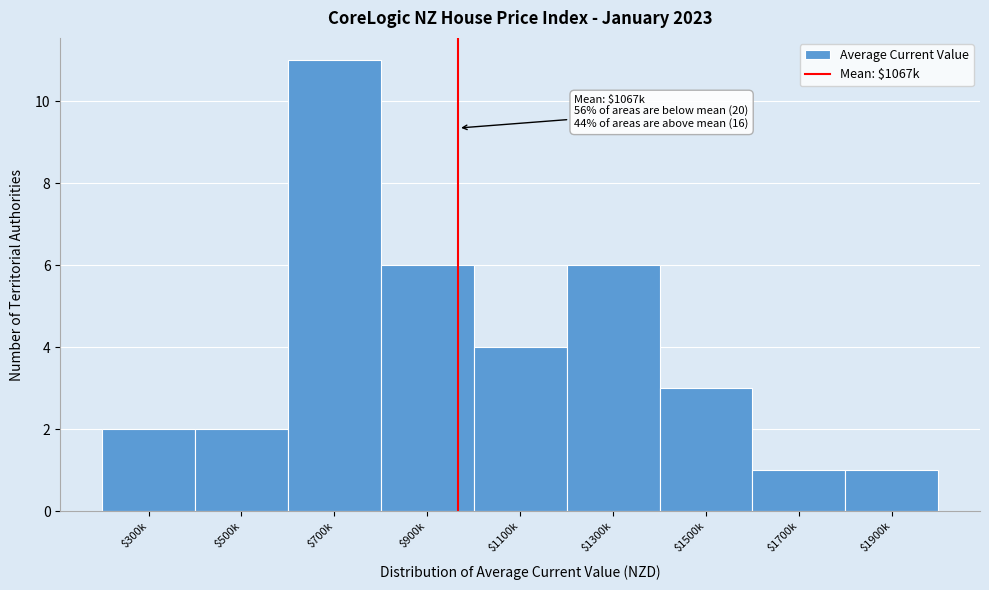

Reading left to right, transcribe all the data shown in this chart.

2	2	11	6	4	6	3	1	1